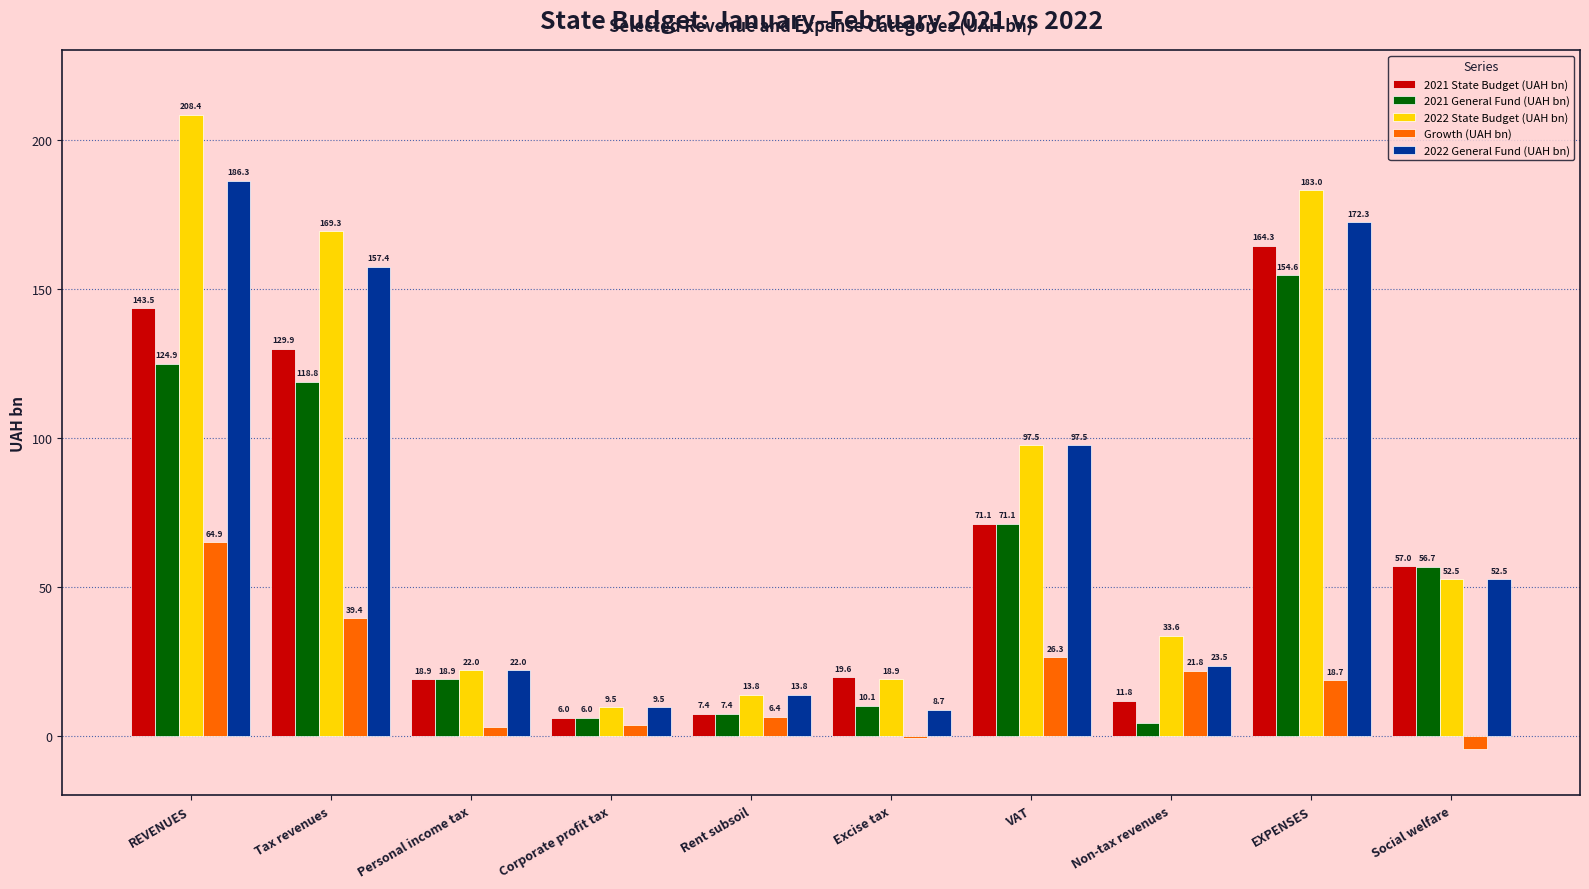

Read the 2022 General Fund (UAH bn) value at EXPENSES.

172.3